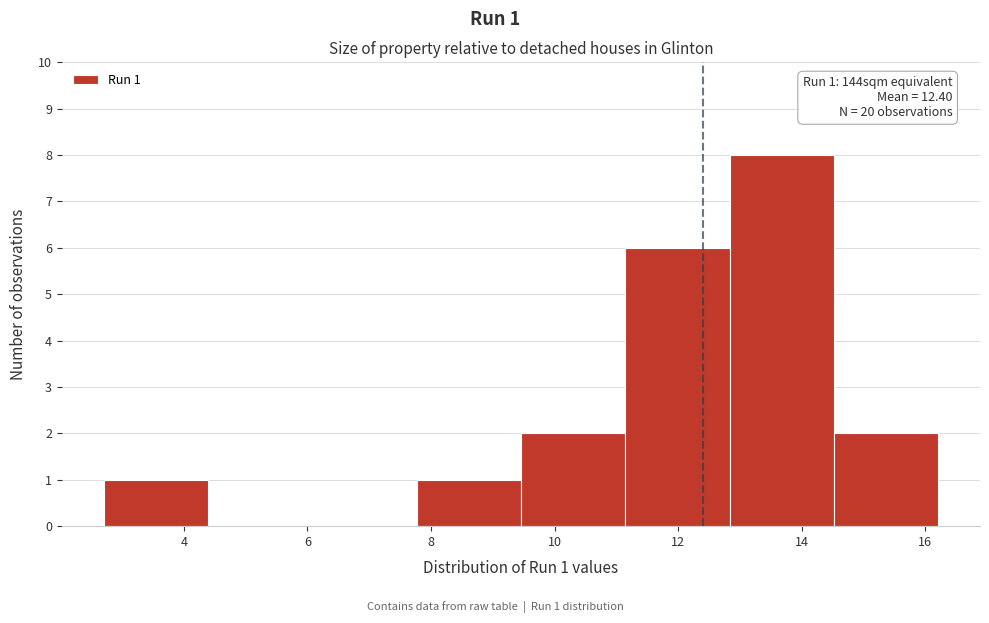

Which range on the x-axis has the tallest bar?

12.8 to 14.6